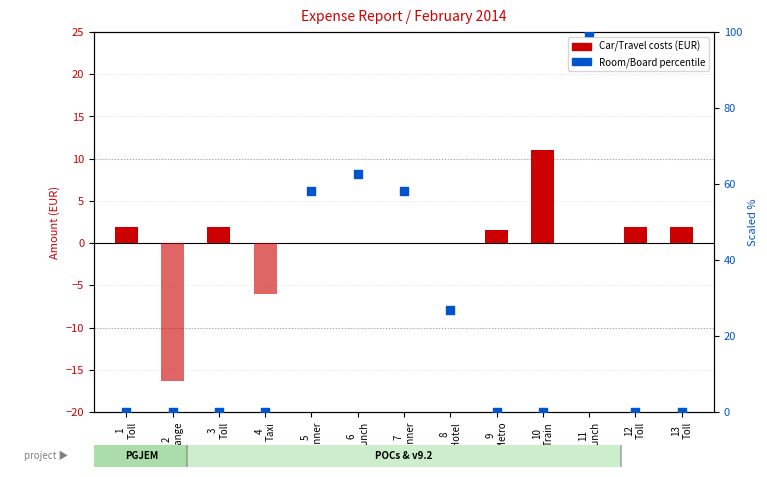

At which category is the sum across all series the highest?

11
Lunch